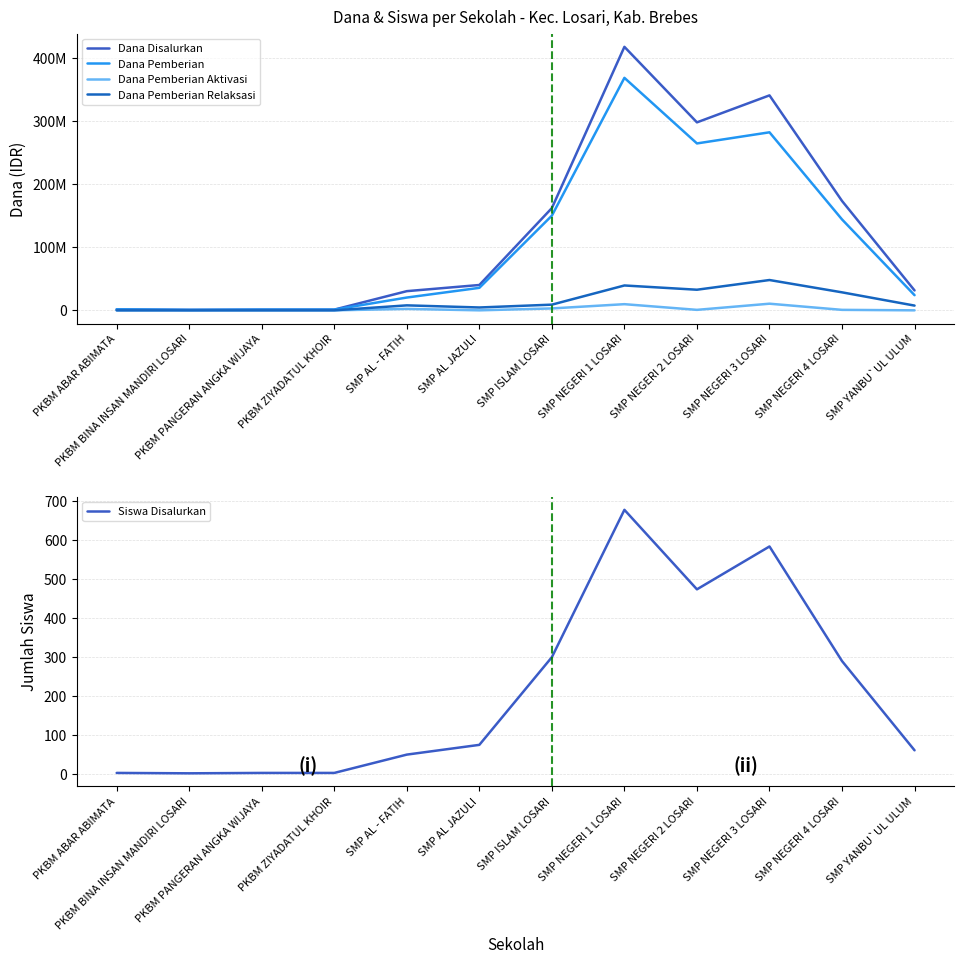

How many values in the Dana Disalurkan series exceed 40125000?

5